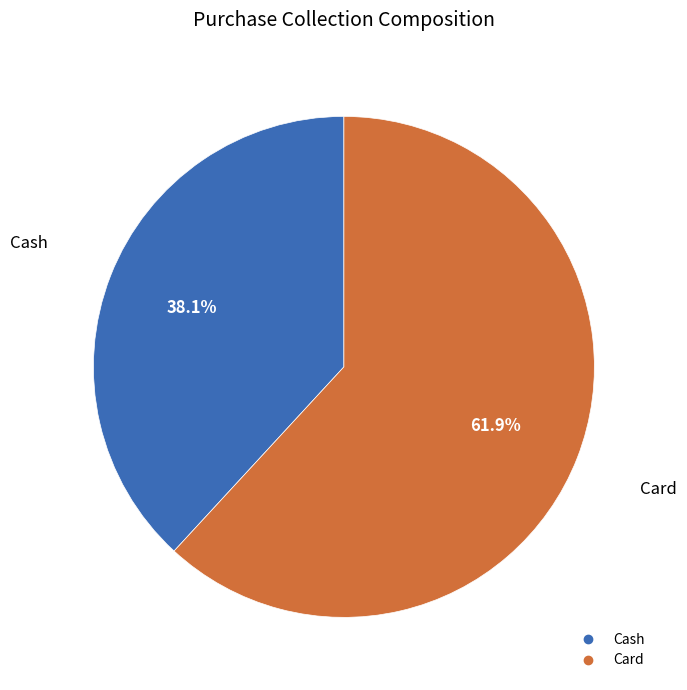

To the nearest percent, what is the average slice percentage?

50%